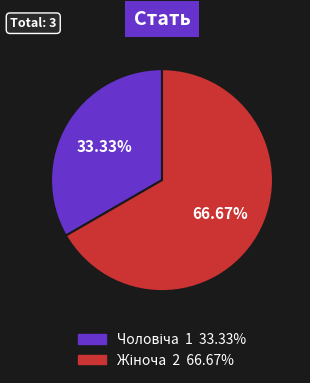

Is there any slice that represents more than half of the pie?

Yes